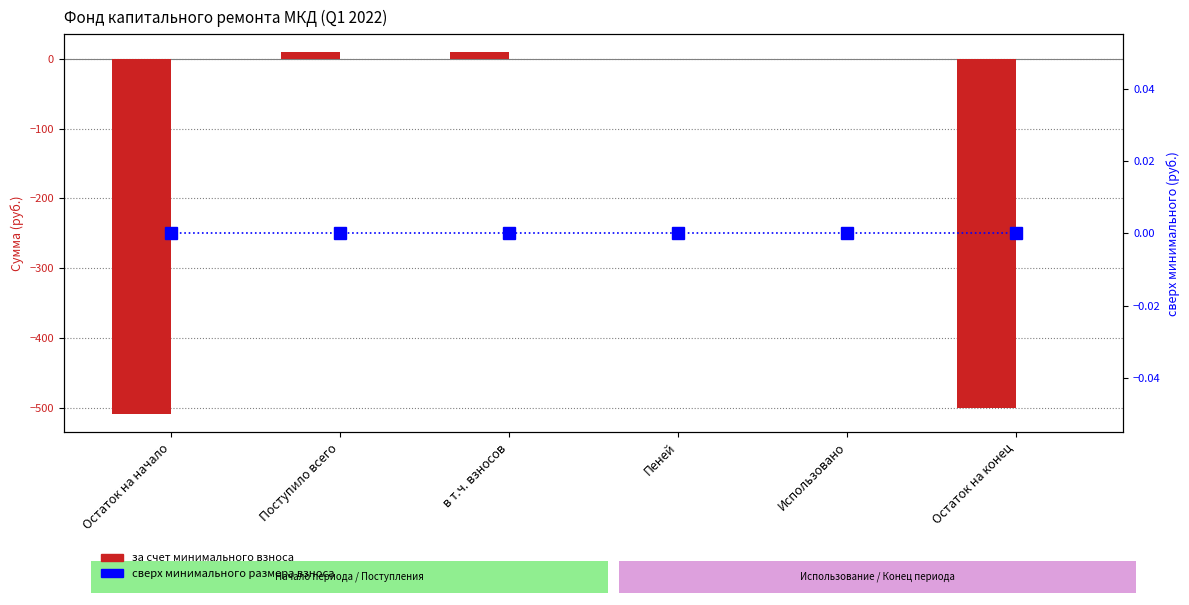

Which category has the highest value across all series?

Поступило всего